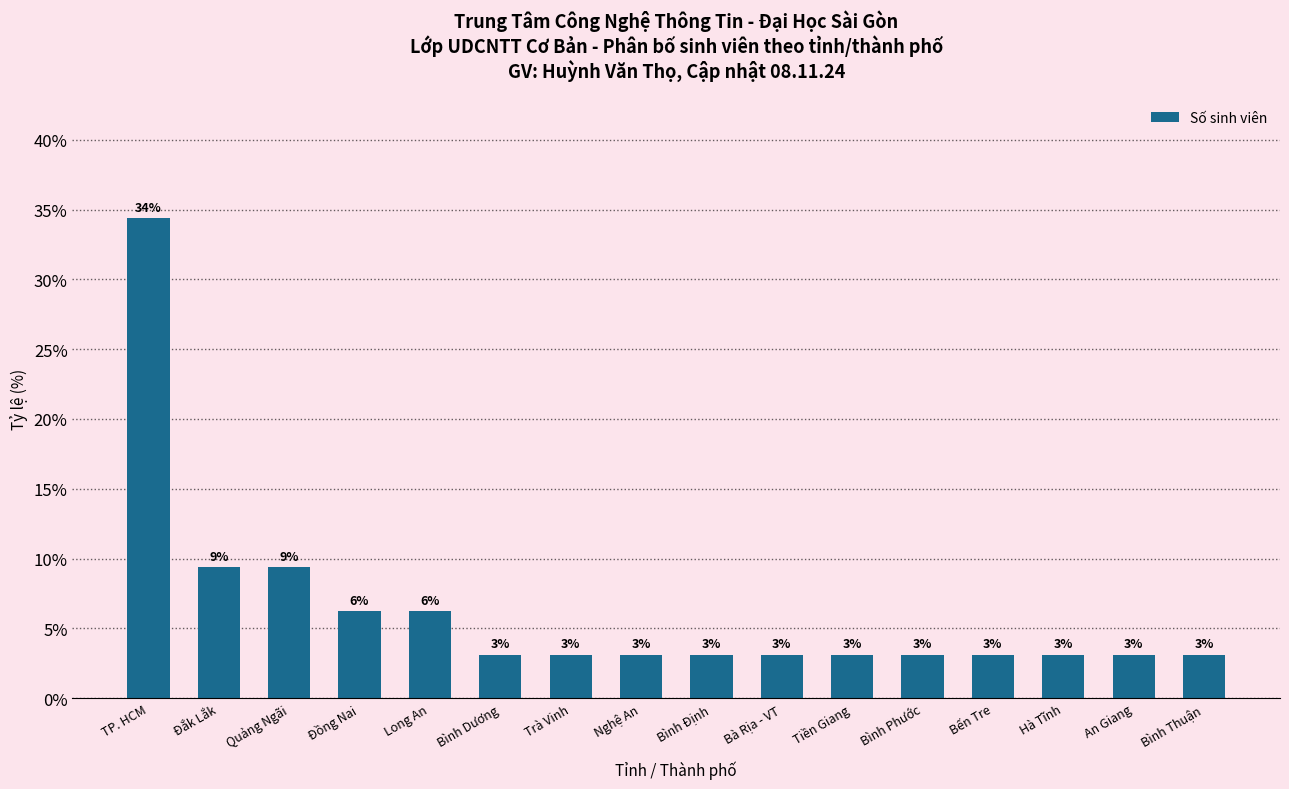

Does the chart contain any negative values?

No